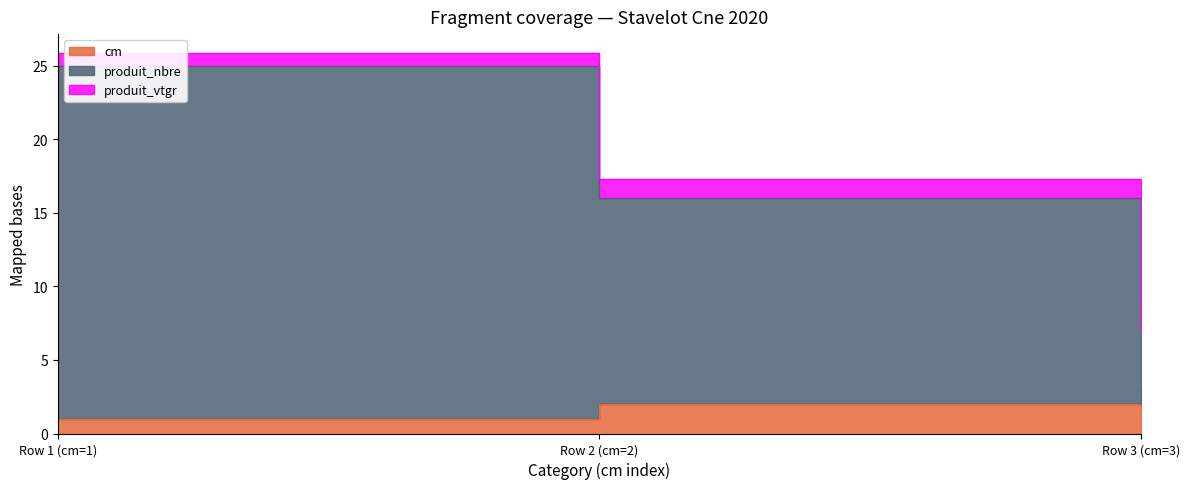

At which label does cm first exceed 2?

Row 3 (cm=3)